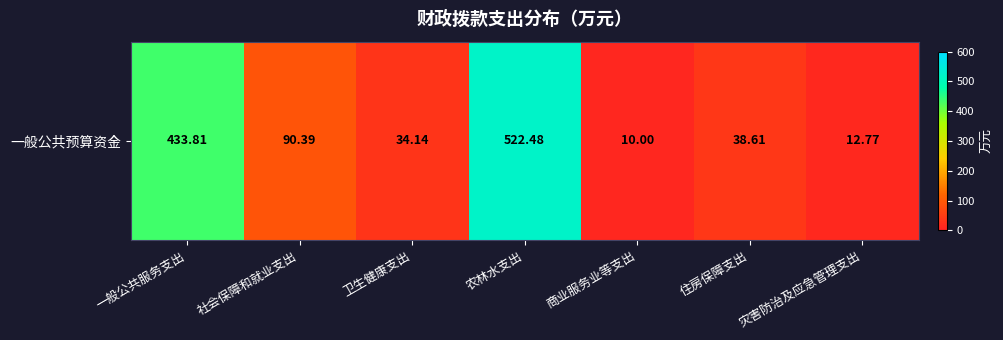

How many data points are above 38?

4